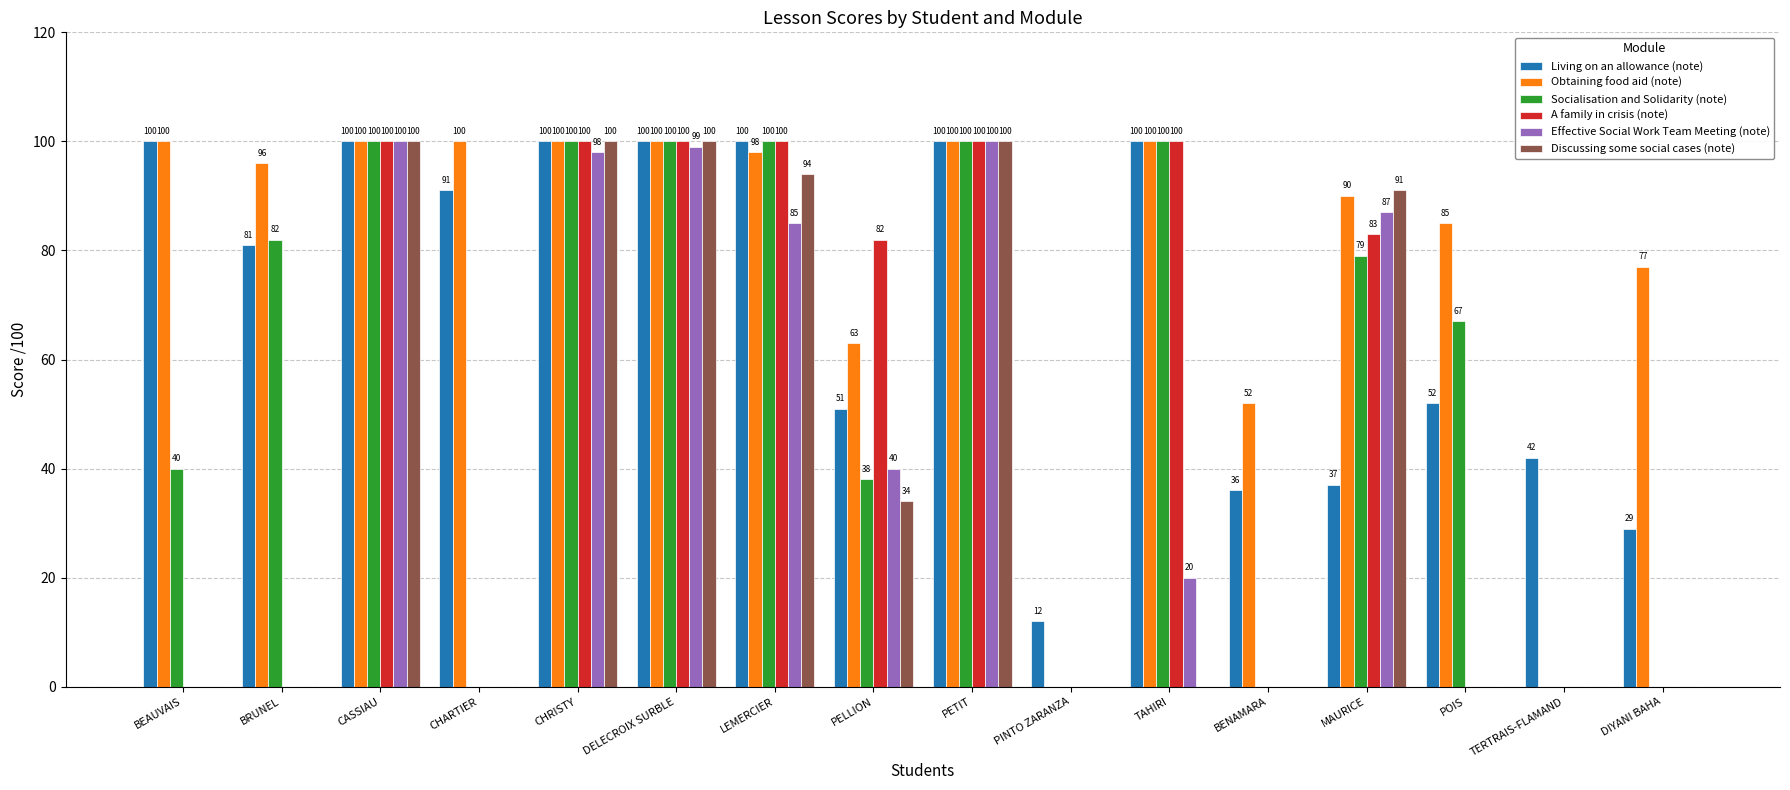

Reading left to right, extract all data points from this chart.

Living on an allowance (note): BEAUVAIS=100	BRUNEL=81	CASSIAU=100	CHARTIER=91	CHRISTY=100	DELECROIX SURBLE=100	LEMERCIER=100	PELLION=51	PETIT=100	PINTO ZARANZA=12	TAHIRI=100	BENAMARA=36	MAURICE=37	POIS=52	TERTRAIS-FLAMAND=42	DIYANI BAHA=29
Obtaining food aid (note): BEAUVAIS=100	BRUNEL=96	CASSIAU=100	CHARTIER=100	CHRISTY=100	DELECROIX SURBLE=100	LEMERCIER=98	PELLION=63	PETIT=100	PINTO ZARANZA=0	TAHIRI=100	BENAMARA=52	MAURICE=90	POIS=85	TERTRAIS-FLAMAND=0	DIYANI BAHA=77
Socialisation and Solidarity (note): BEAUVAIS=40	BRUNEL=82	CASSIAU=100	CHARTIER=0	CHRISTY=100	DELECROIX SURBLE=100	LEMERCIER=100	PELLION=38	PETIT=100	PINTO ZARANZA=0	TAHIRI=100	BENAMARA=0	MAURICE=79	POIS=67	TERTRAIS-FLAMAND=0	DIYANI BAHA=0
A family in crisis (note): BEAUVAIS=0	BRUNEL=0	CASSIAU=100	CHARTIER=0	CHRISTY=100	DELECROIX SURBLE=100	LEMERCIER=100	PELLION=82	PETIT=100	PINTO ZARANZA=0	TAHIRI=100	BENAMARA=0	MAURICE=83	POIS=0	TERTRAIS-FLAMAND=0	DIYANI BAHA=0
Effective Social Work Team Meeting (note): BEAUVAIS=0	BRUNEL=0	CASSIAU=100	CHARTIER=0	CHRISTY=98	DELECROIX SURBLE=99	LEMERCIER=85	PELLION=40	PETIT=100	PINTO ZARANZA=0	TAHIRI=20	BENAMARA=0	MAURICE=87	POIS=0	TERTRAIS-FLAMAND=0	DIYANI BAHA=0
Discussing some social cases (note): BEAUVAIS=0	BRUNEL=0	CASSIAU=100	CHARTIER=0	CHRISTY=100	DELECROIX SURBLE=100	LEMERCIER=94	PELLION=34	PETIT=100	PINTO ZARANZA=0	TAHIRI=0	BENAMARA=0	MAURICE=91	POIS=0	TERTRAIS-FLAMAND=0	DIYANI BAHA=0